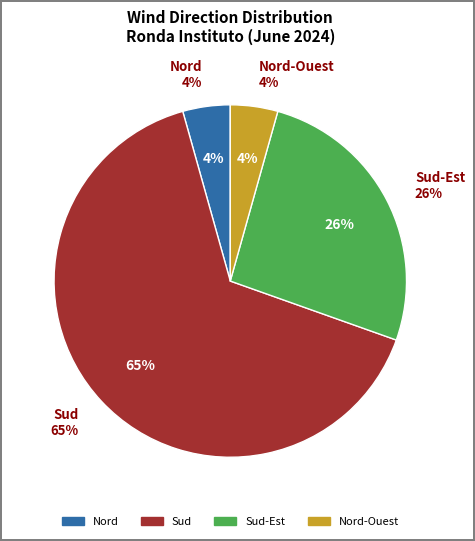

The Sud-Est slice represents 41% of the pie. True or false?

False